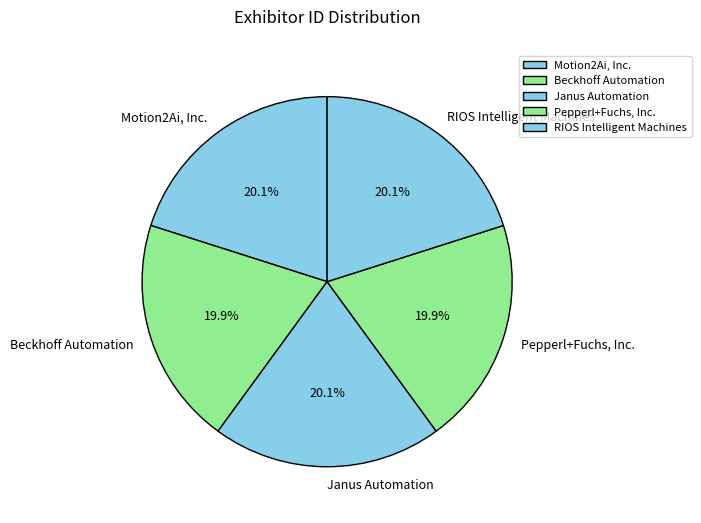

Approximately how many times larger is the value at Motion2Ai, Inc. compared to Janus Automation?

1.0